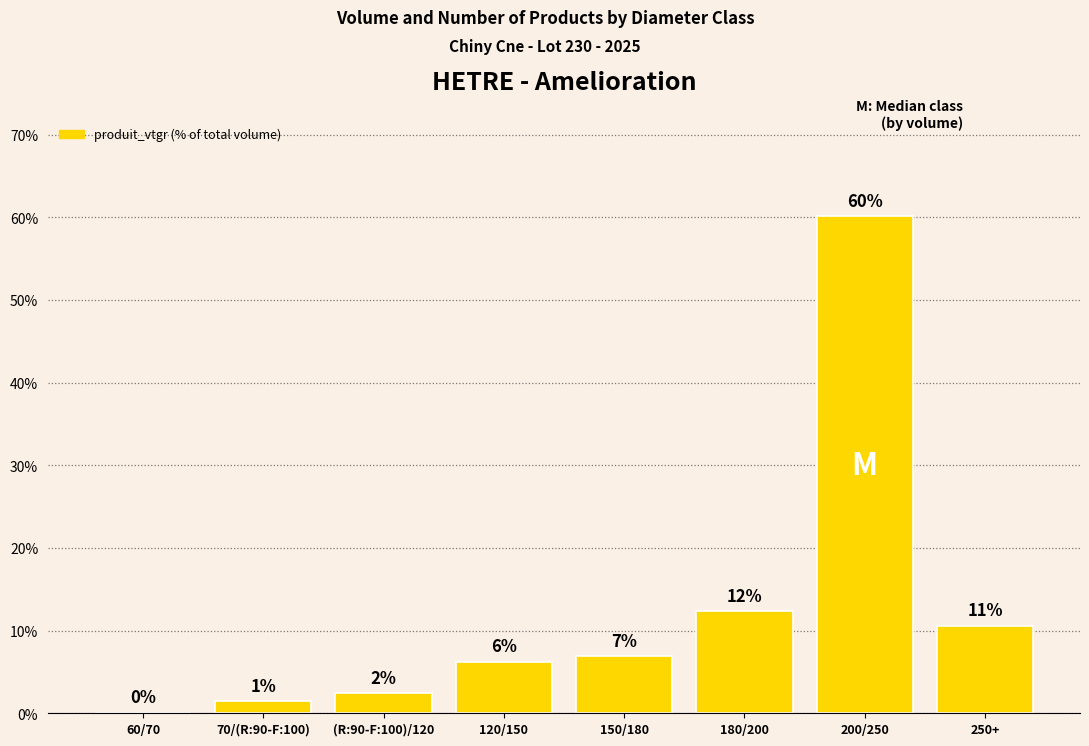

Reading left to right, what are all the values shown in this chart?

0.0	1.4	2.4	6.2	6.9	12.3	60.1	10.6